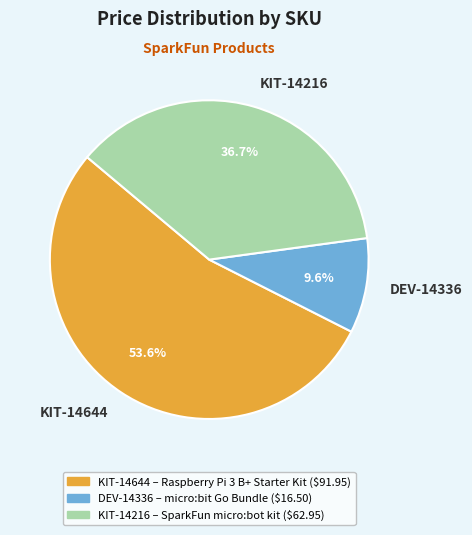

Is the sum of KIT-14644 and DEV-14336 greater than half?

Yes